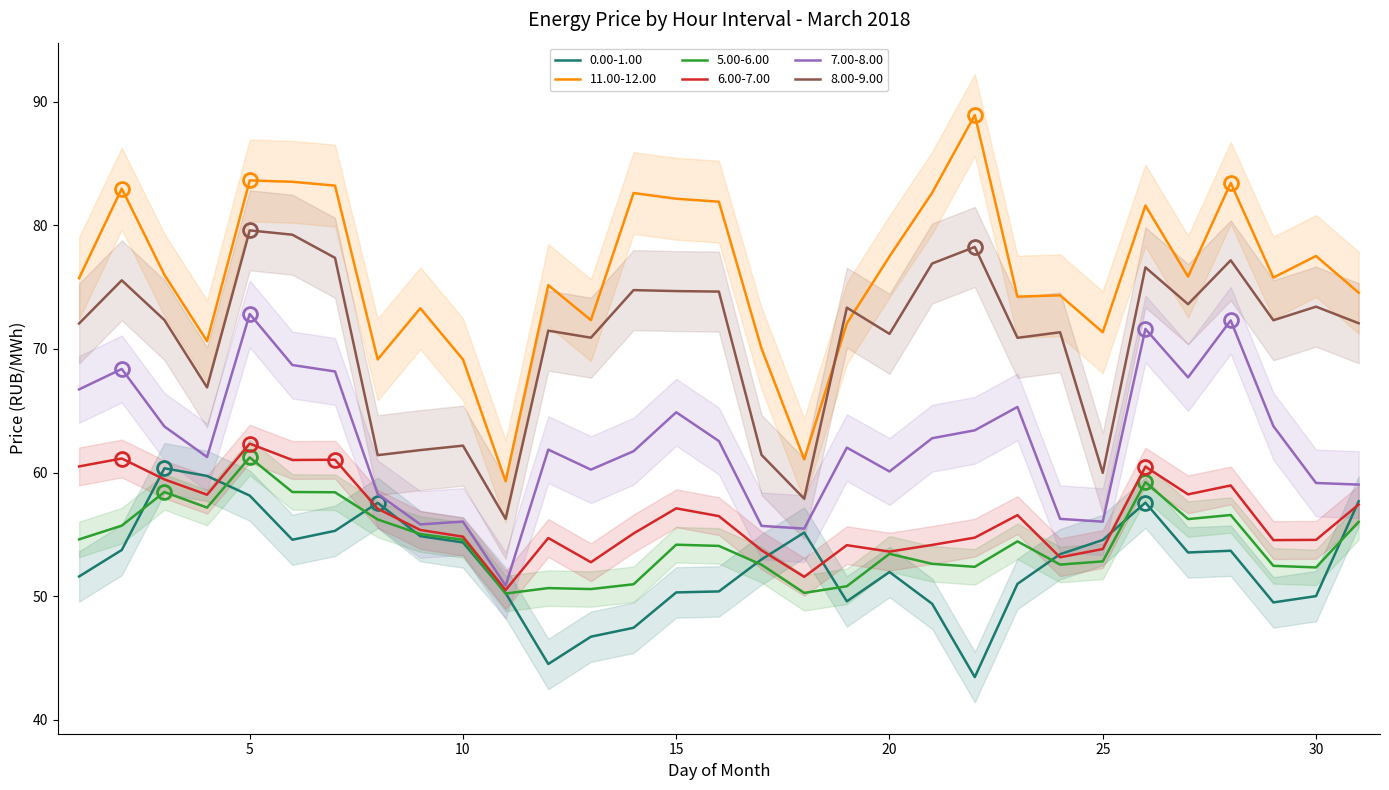

How many interior local valleys does the 11.00-12.00 series have?

9